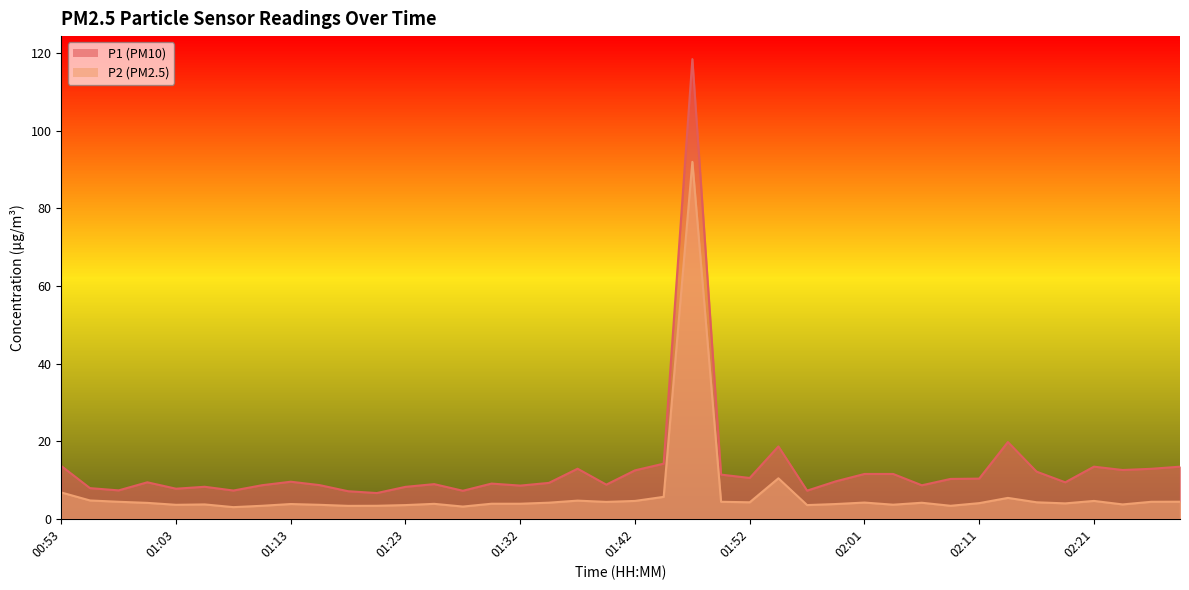

What is the difference between the maximum and minimum values in the P2 series?

89.0